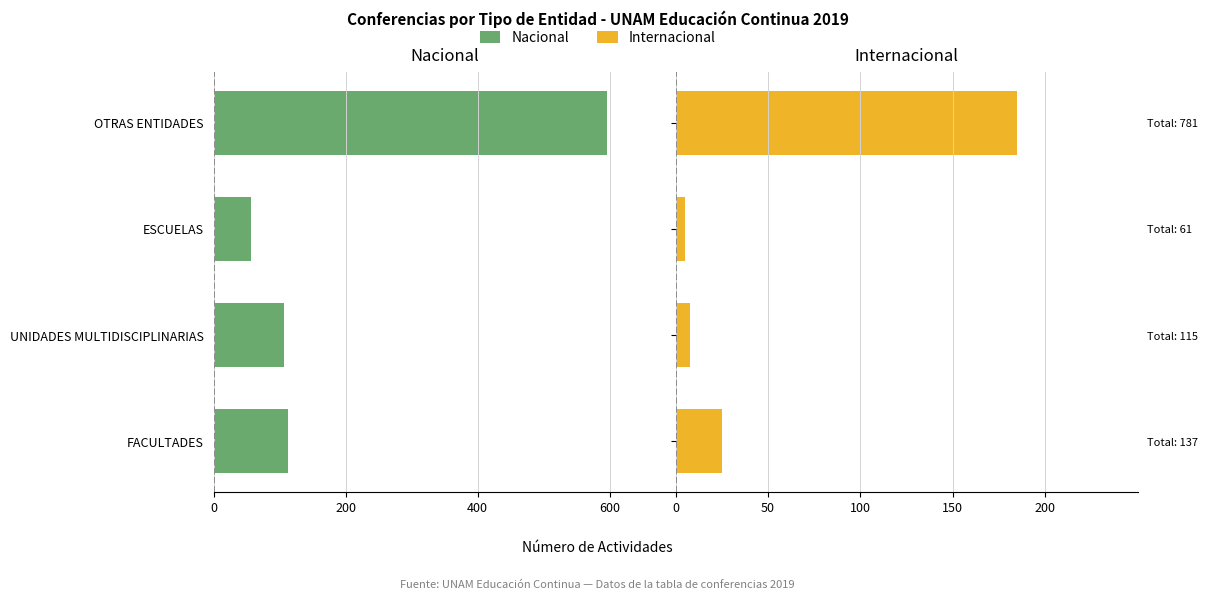

How many groups of bars are there?

4